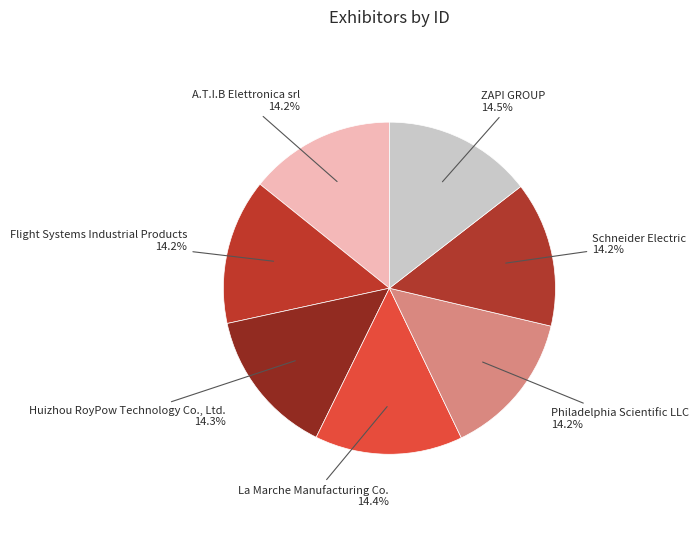

Which category has the smallest portion of the pie?

Schneider Electric